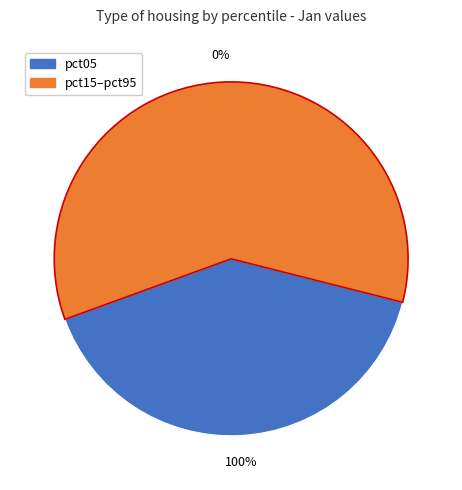

To the nearest percent, what is the difference between the largest and smallest slice percentages?

36%